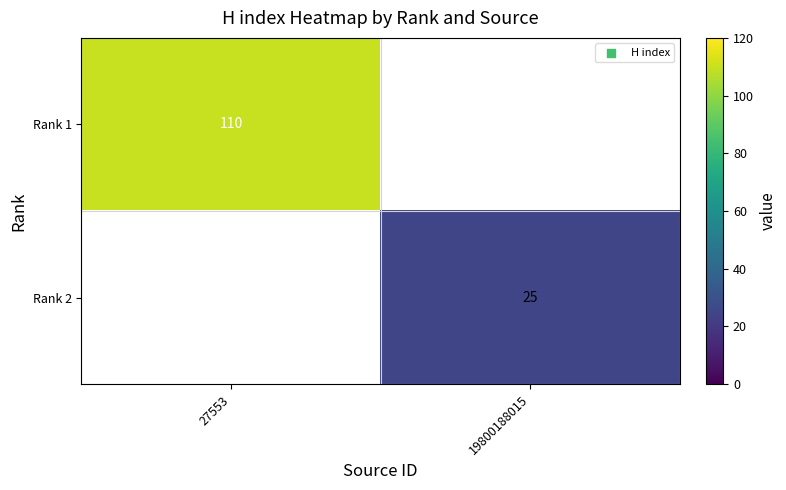

The Rank 2 series shows 25 at 19800188015. True or false?

True